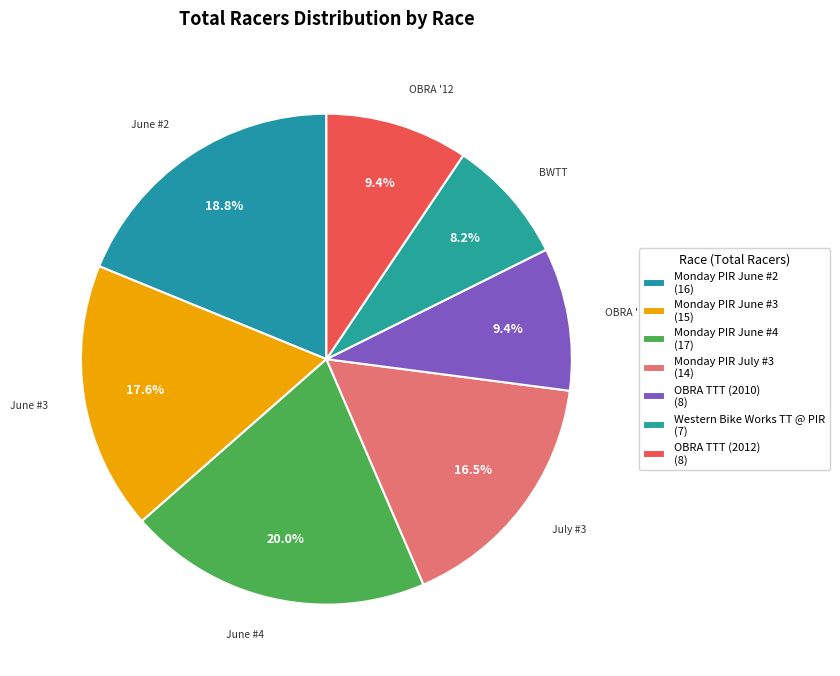

True or false: Monday PIR July #3 accounts for 31% of the total.

False